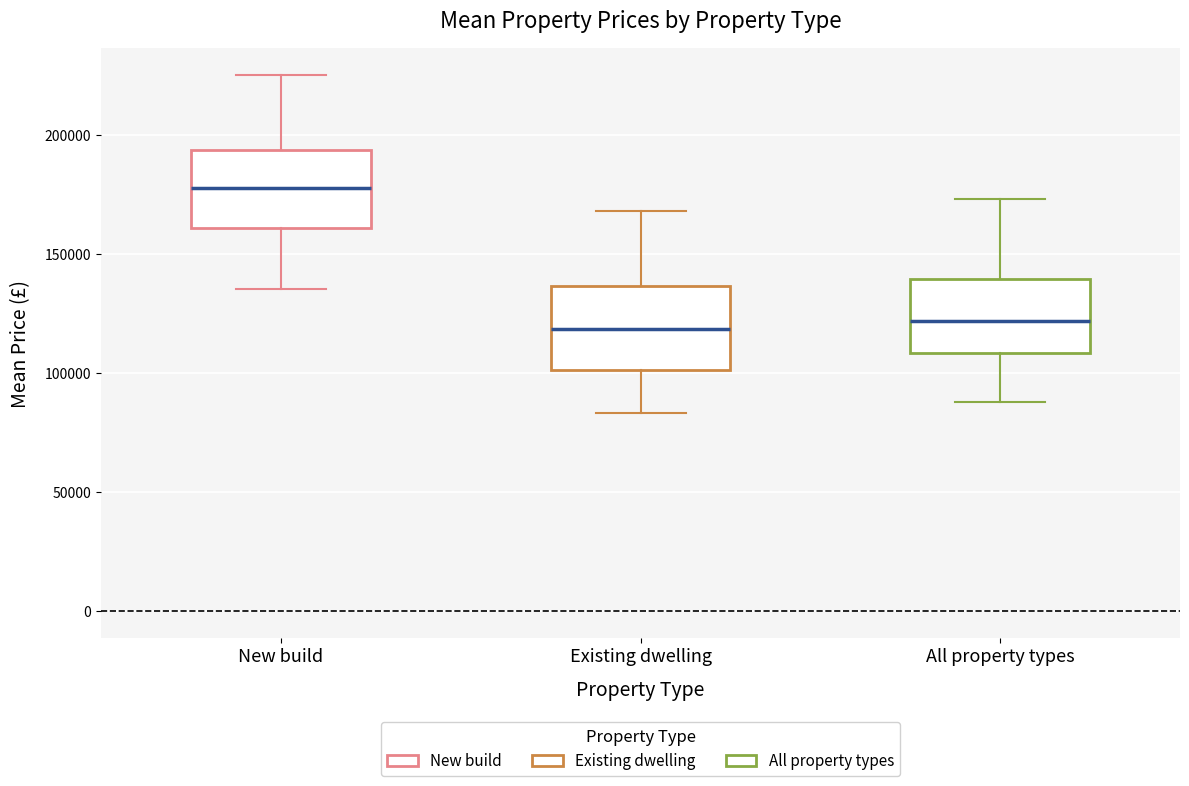

Which box's median line is the highest?

New build